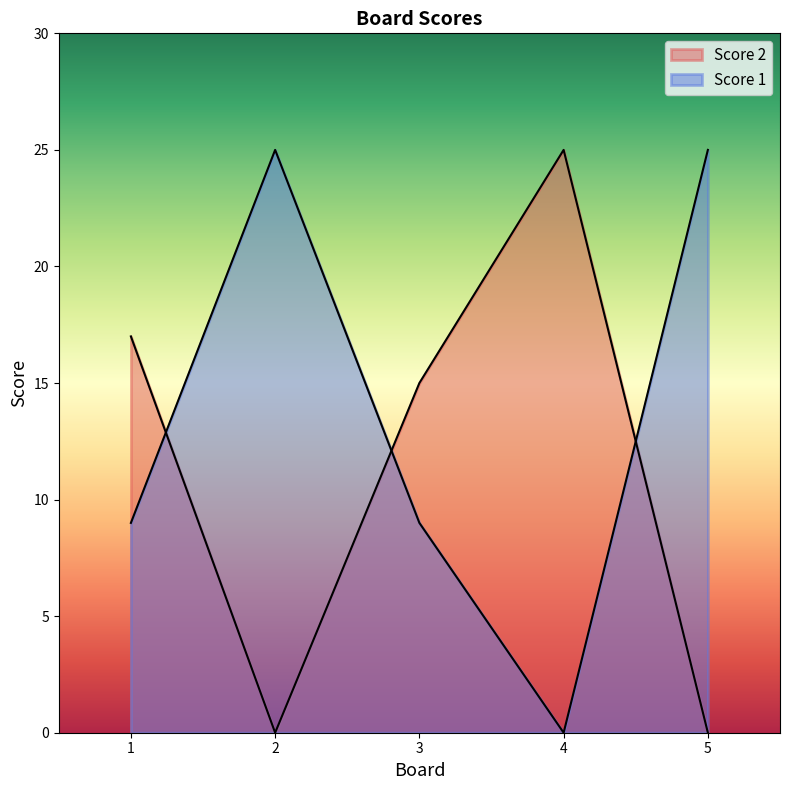

What are all the series names shown in the legend?

Score 1, Score 2